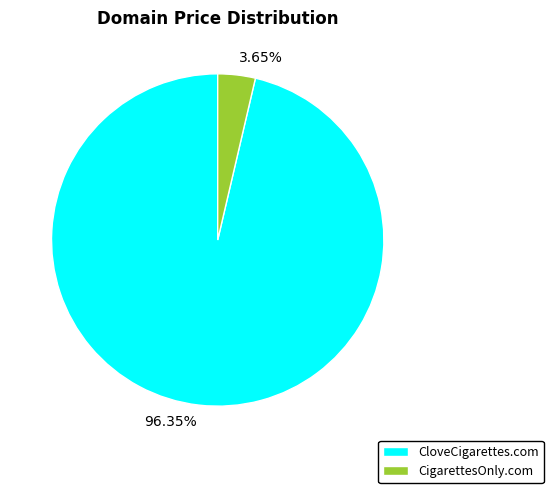

Which has a higher value, CigarettesOnly.com or CloveCigarettes.com?

CloveCigarettes.com